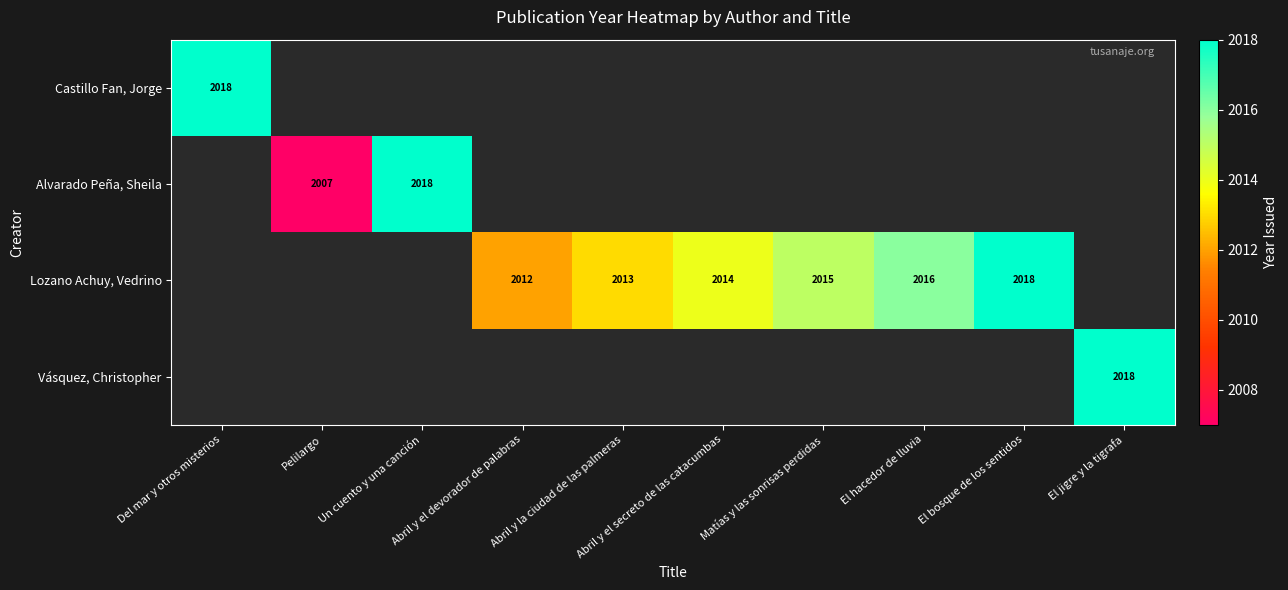

How many distinct data groups are displayed?

4